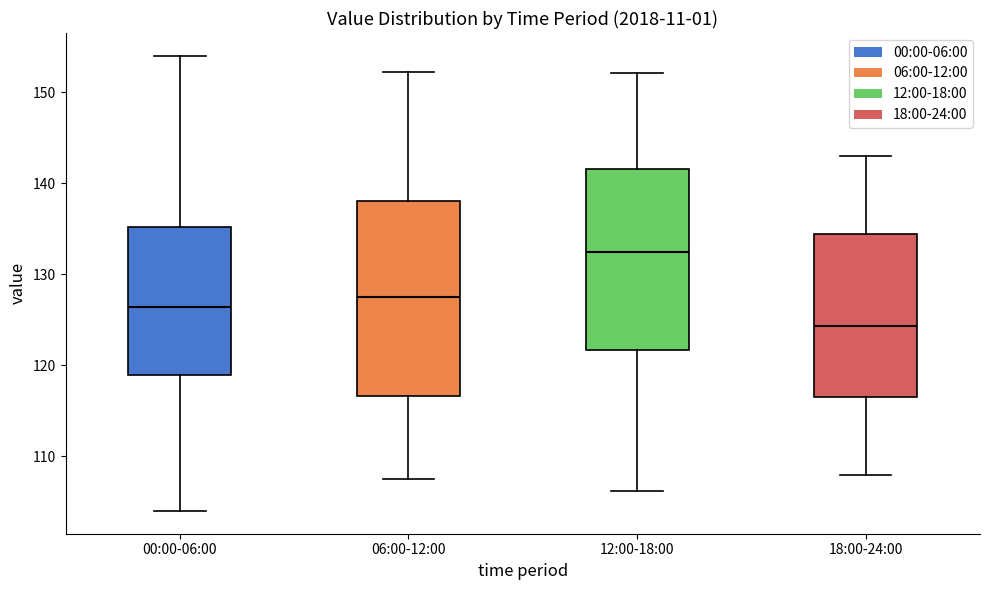

Which box's median line is the lowest?

18:00-24:00